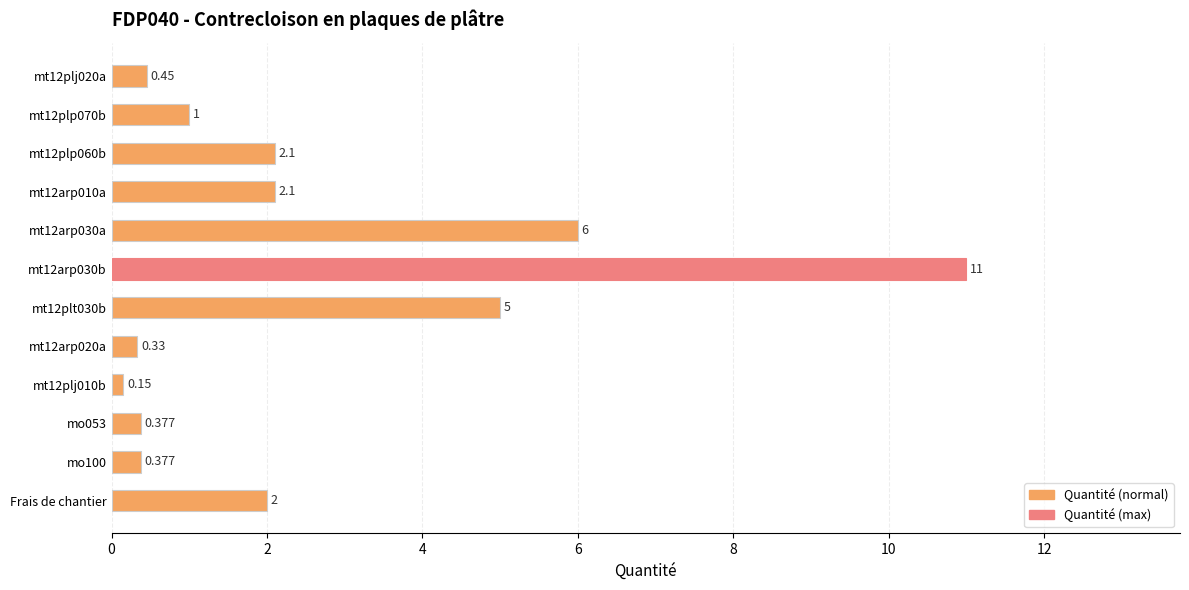

What is the smallest value displayed?

0.1